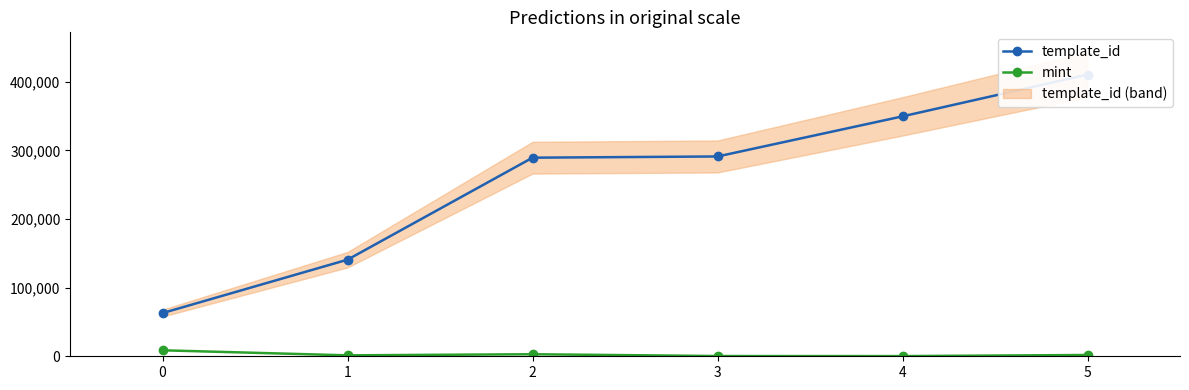

True or false: template_id has more than 2 interior local peaks.

False